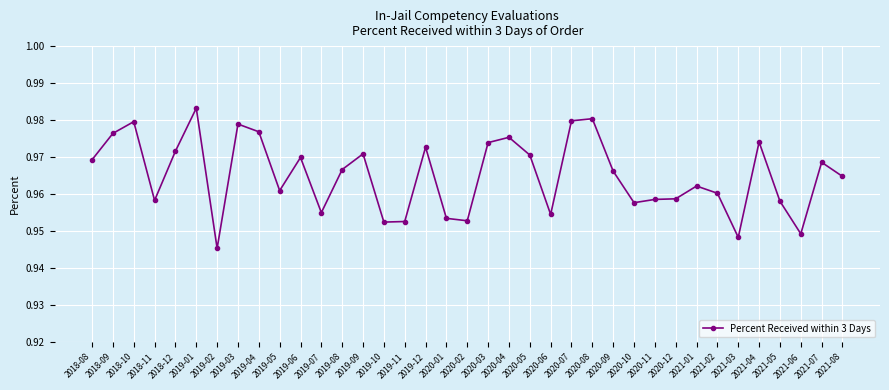

What is the label of the 30th point from the left?

2021-01